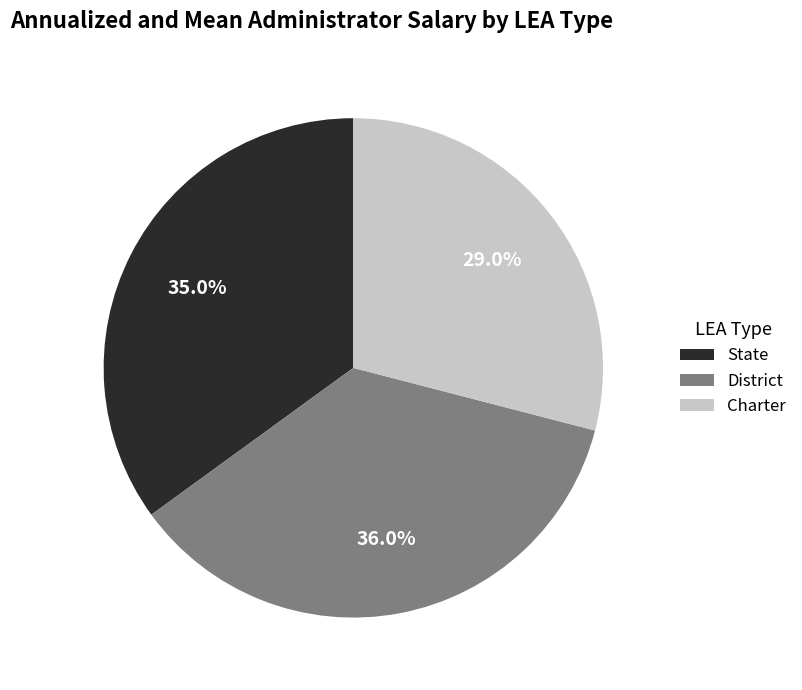

To the nearest percent, what is the difference between the State and Charter slice percentages?

6%